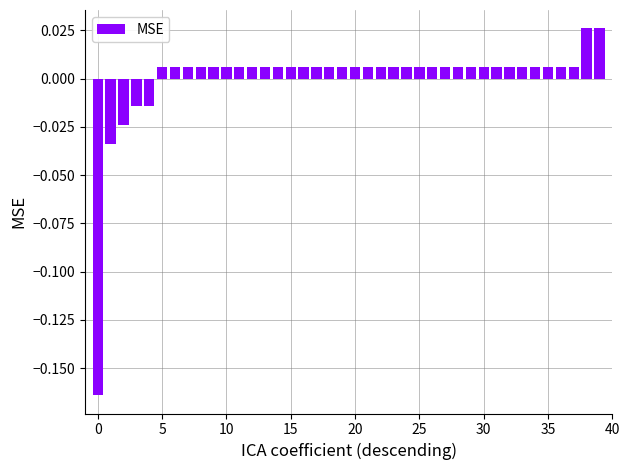

How many data points are above 0?

35